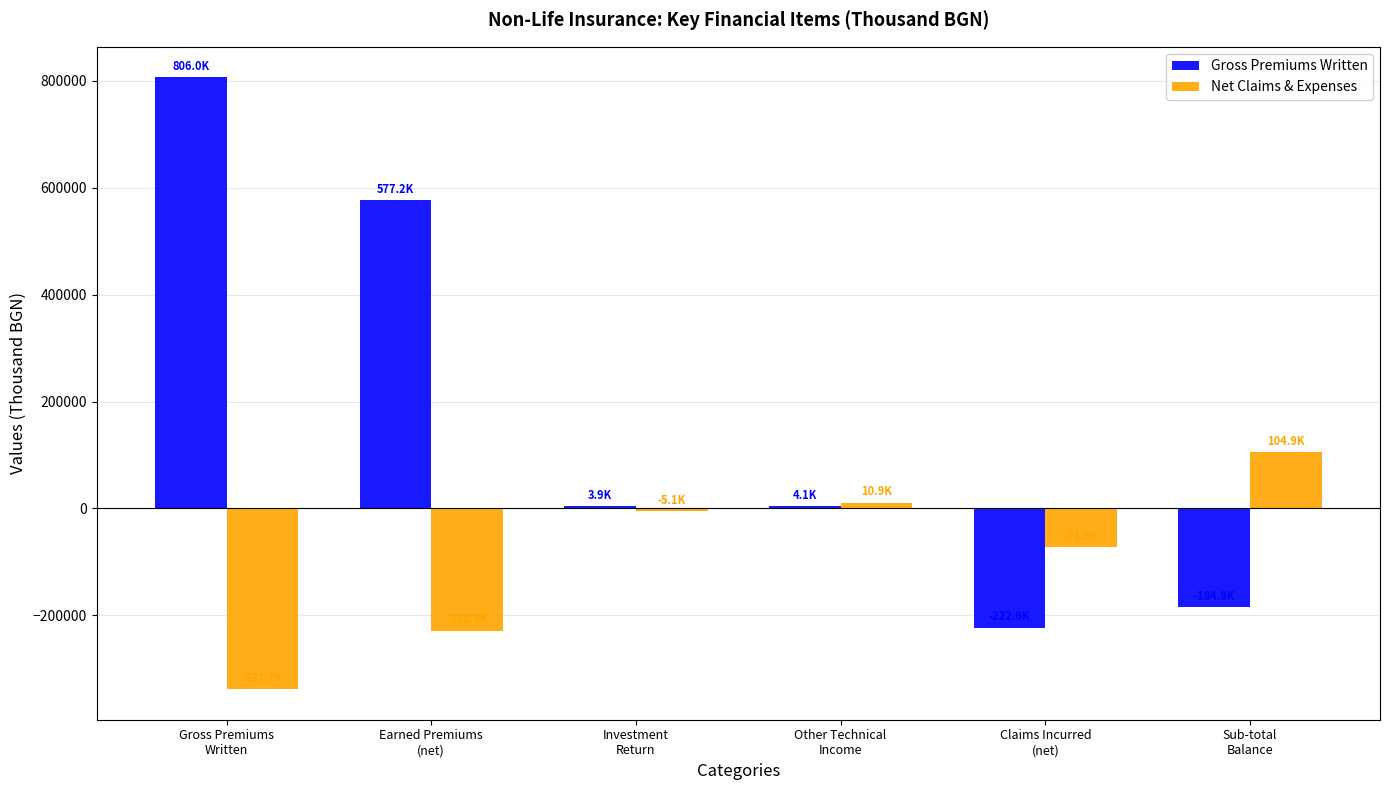

Rank the series by their average value, from lowest to highest.

Net Claims & Expenses, Gross Premiums Written